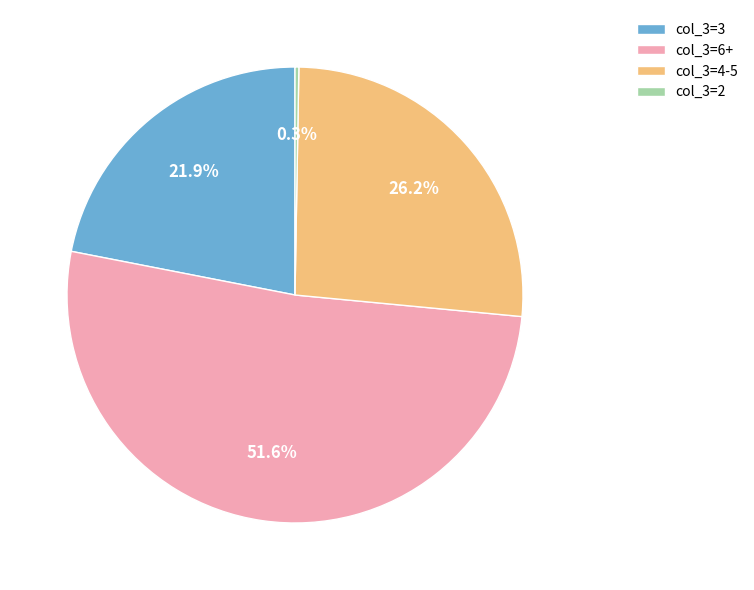

Is there a majority slice in this chart?

Yes